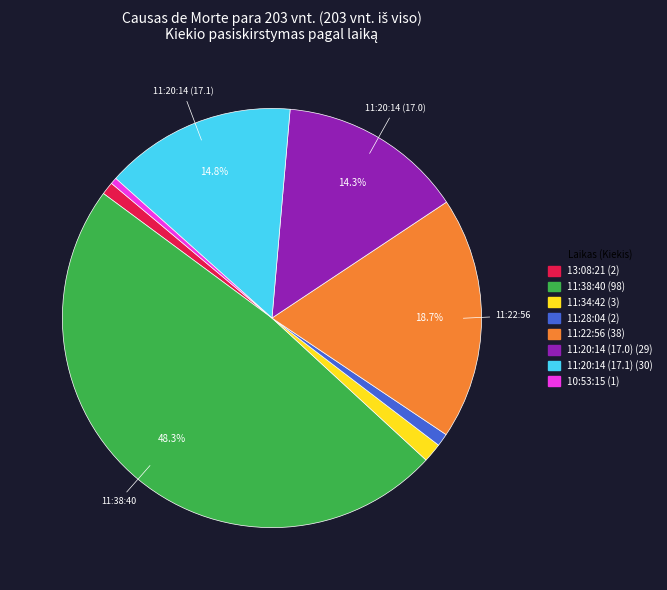

Does any single category account for the majority?

No